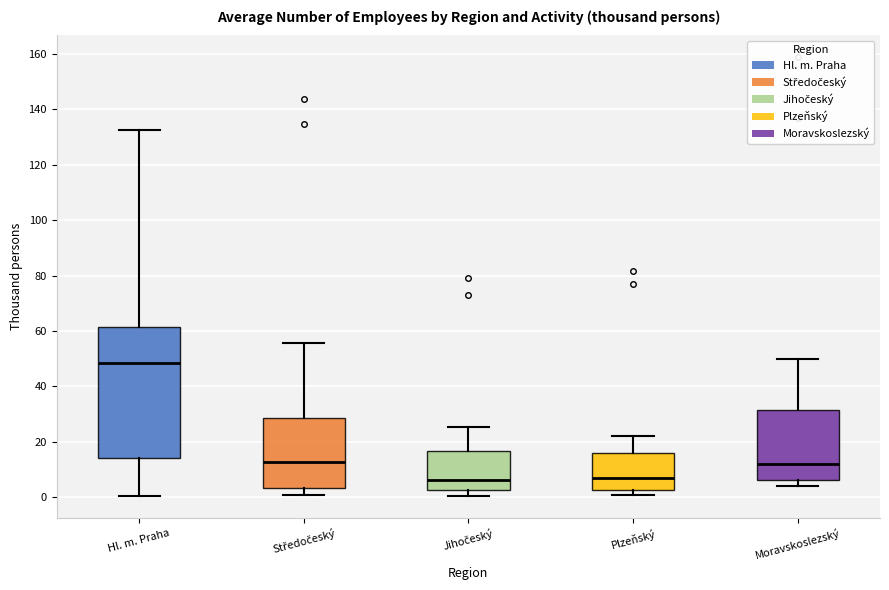

Where does the upper whisker of the box for Hl. m. Praha end on the y-axis? The values are not printed on the chart, so give them approximately, as read against the axis.

132